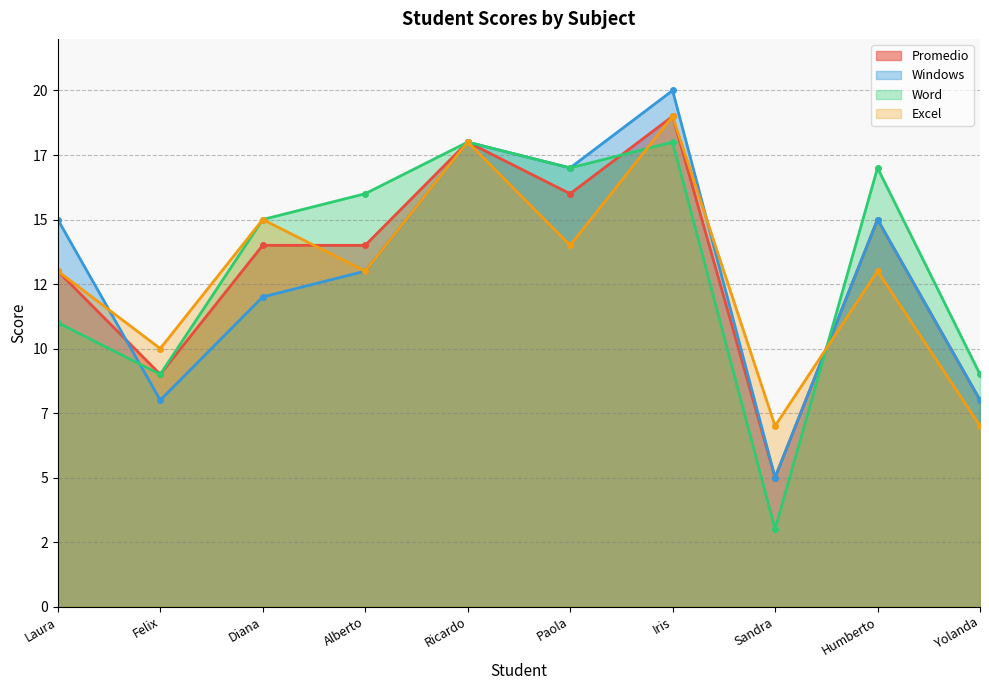

The value of Excel at Sandra is 2. True or false?

False